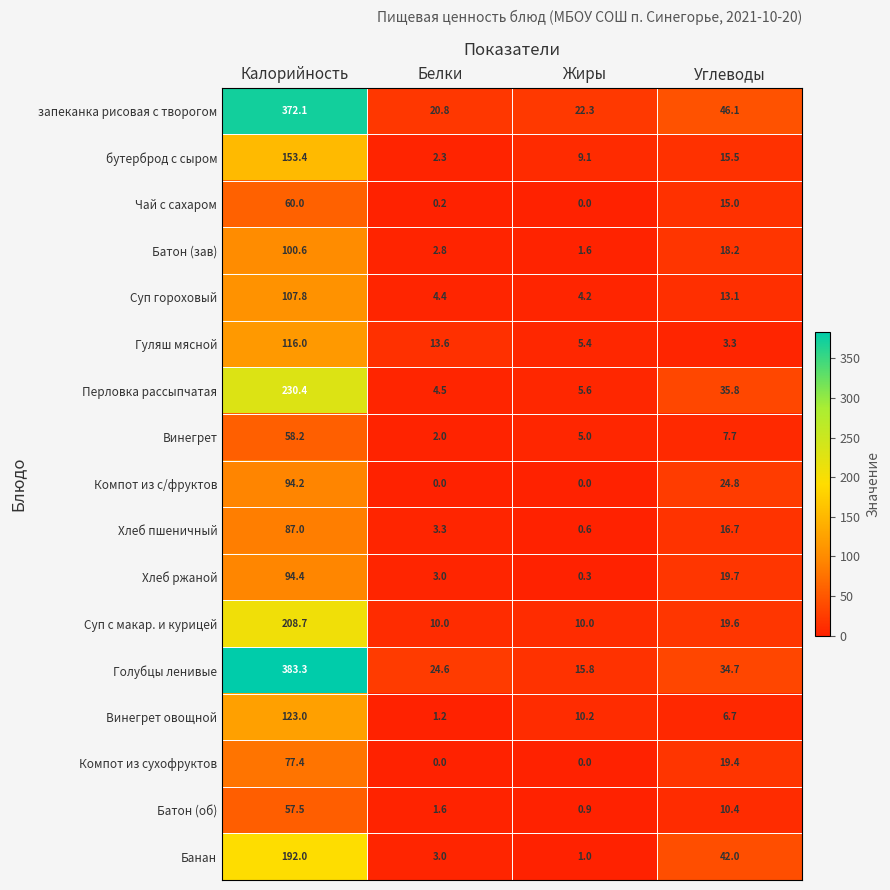

At which category is the sum across all series the highest?

Калорийность